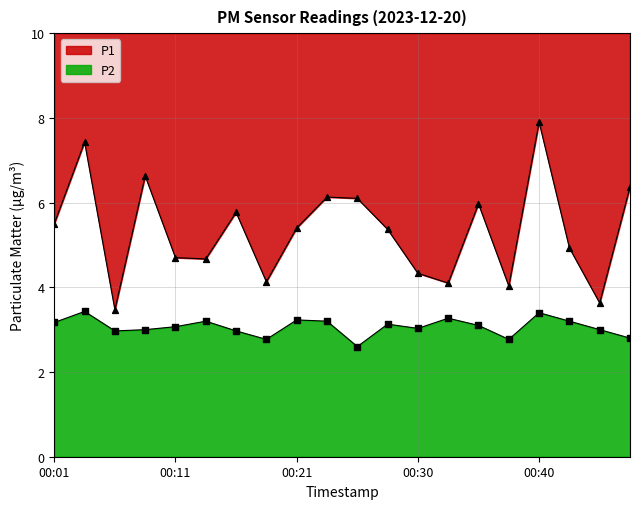

What is the total value across all series at 00:28?

8.5